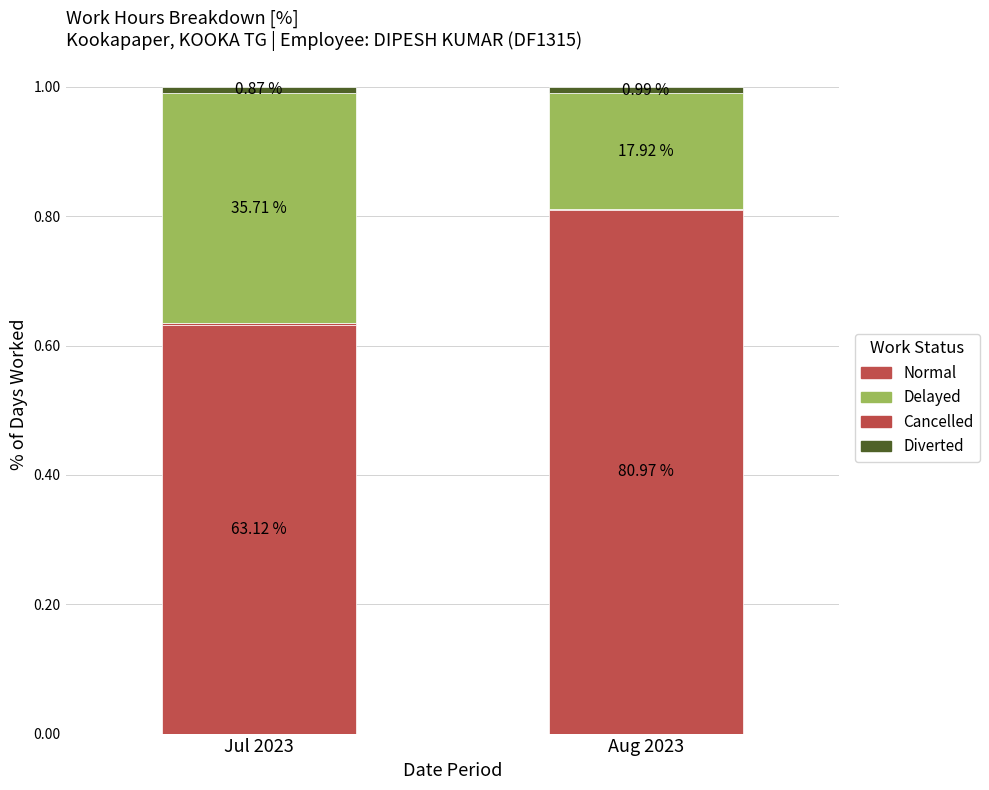

What are all the series names shown in the legend?

Normal, Cancelled, Delayed, Diverted